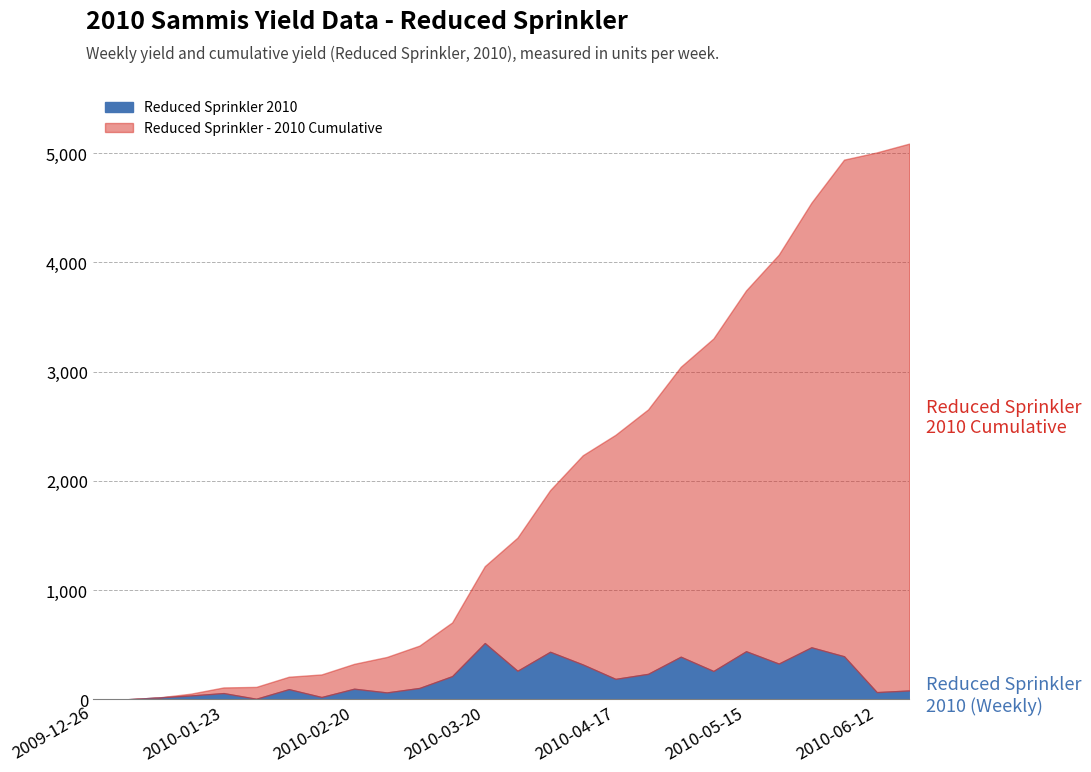

Which series changed the most between 2010-01-02 and 2010-01-09?

Reduced Sprinkler 2010